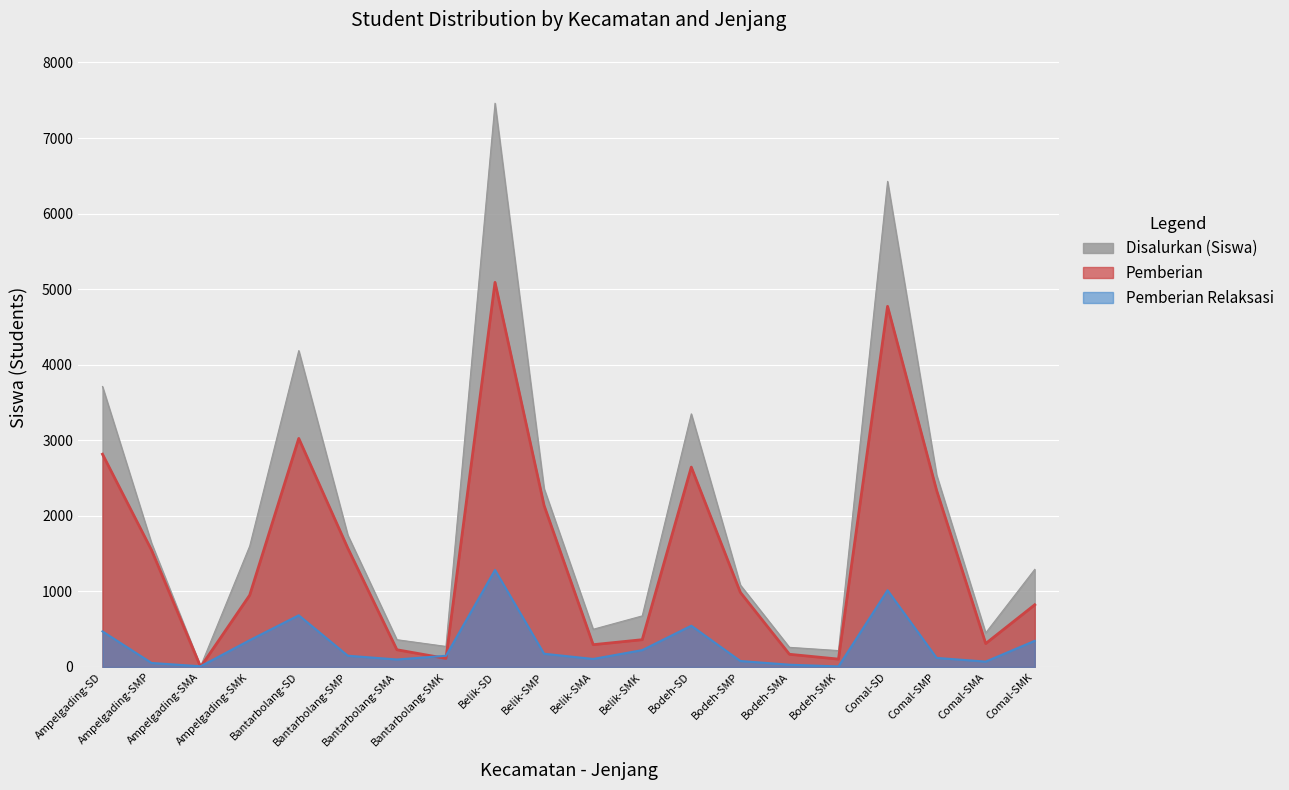

Reading right to left, extract all data points from this chart.

Disalurkan (Siswa): 1292	451	2540	6427	217	260	1085	3350	676	499	2361	7461	272	361	1745	4187	1600	9	1638	3712
Pemberian: 823	310	2336	4773	104	168	987	2645	361	295	2137	5090	113	228	1571	3025	950	0	1546	2816
Pemberian Relaksasi: 346	71	120	1015	7	30	79	546	223	106	175	1284	148	99	149	684	354	9	53	471